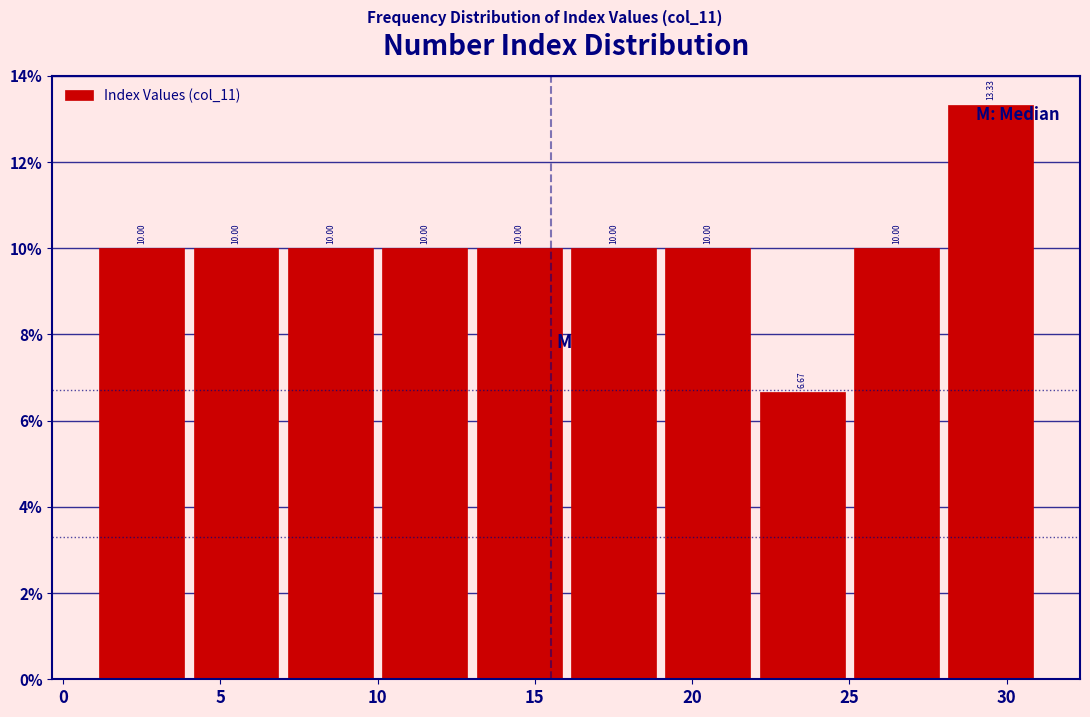

Which range on the x-axis has the tallest bar?

28 to 31